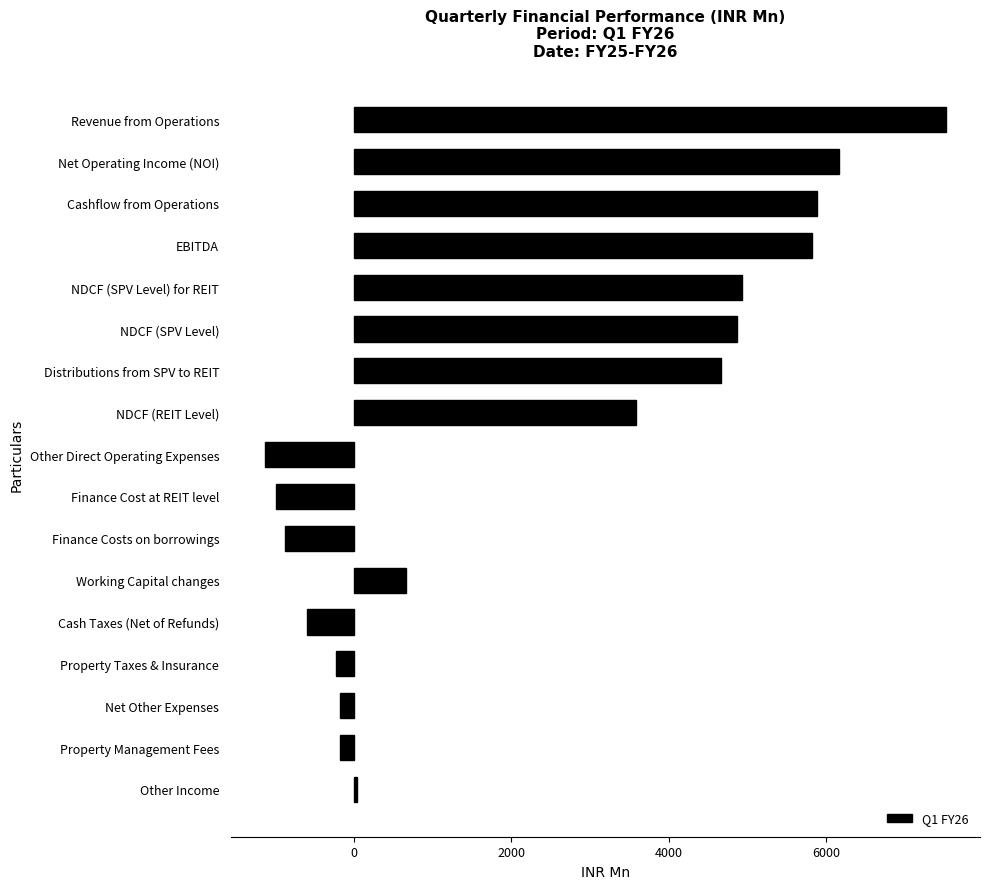

Where is the data nearest to the value 3196?

NDCF (REIT Level)